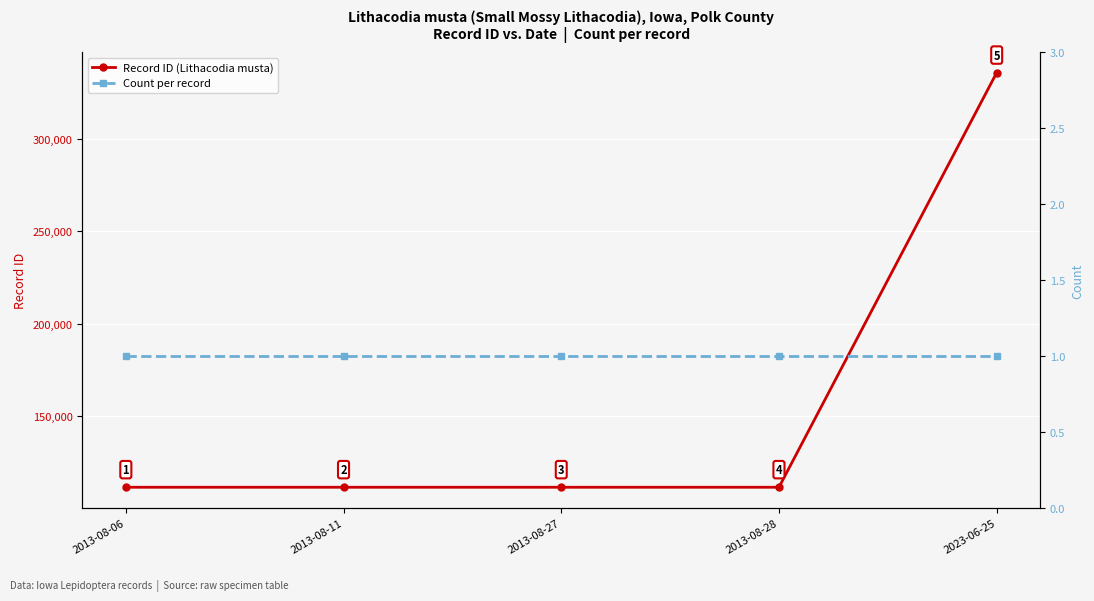

What are all the series names shown in the legend?

Record ID (Lithacodia musta), Count per record